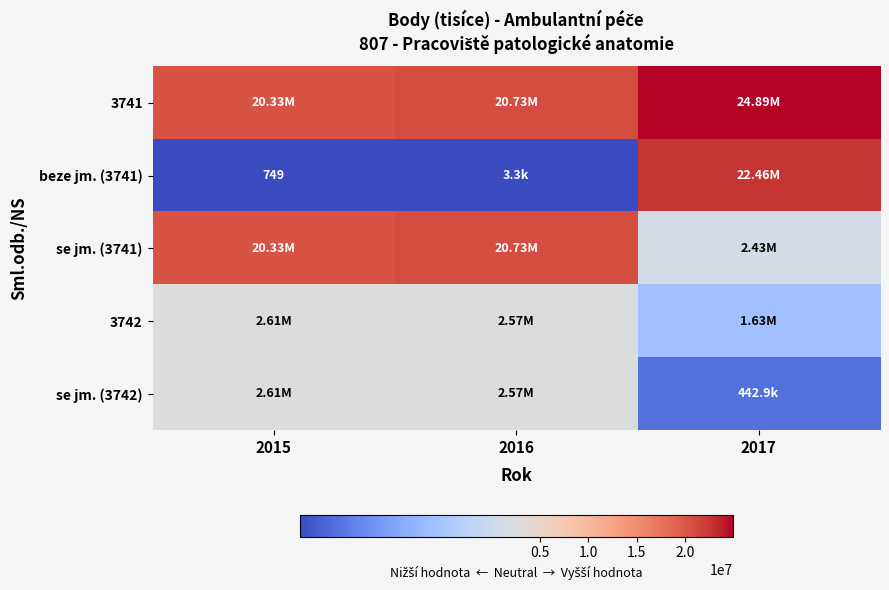

Between 2015 and 2016, which series saw the biggest shift?

3741